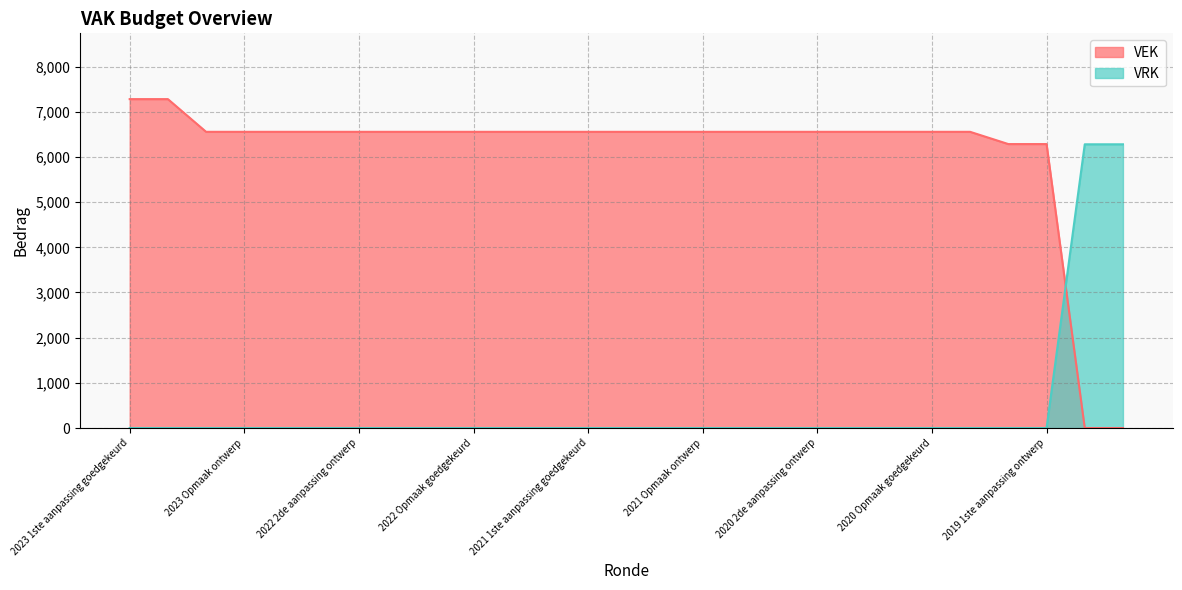

How many data points in VRK are above 0?

2